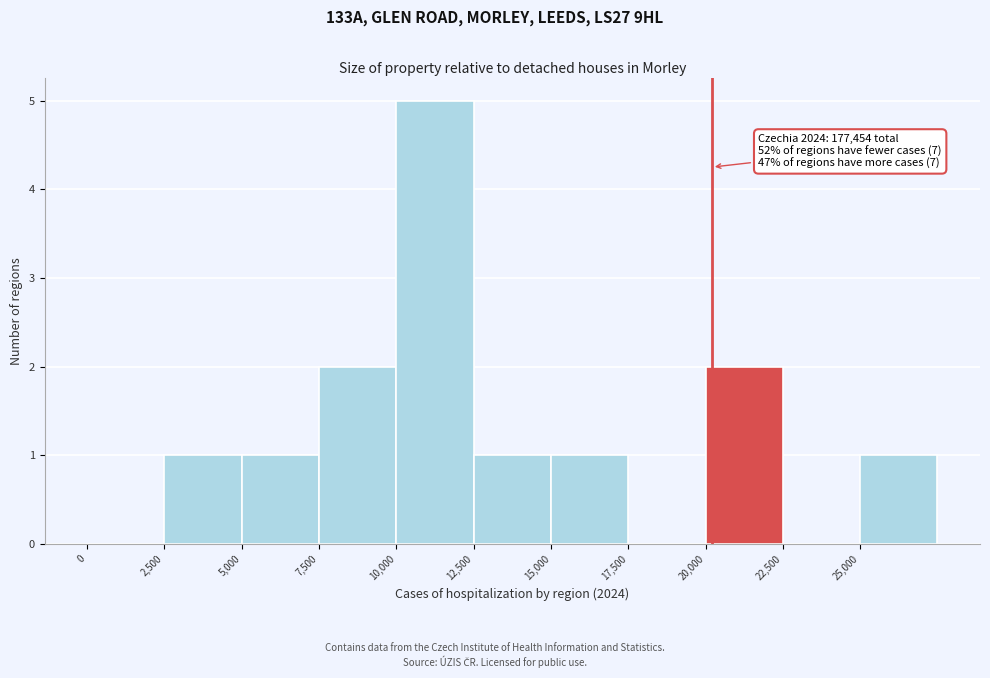

Over which range of the x-axis is the bar tallest?

10000 to 12500